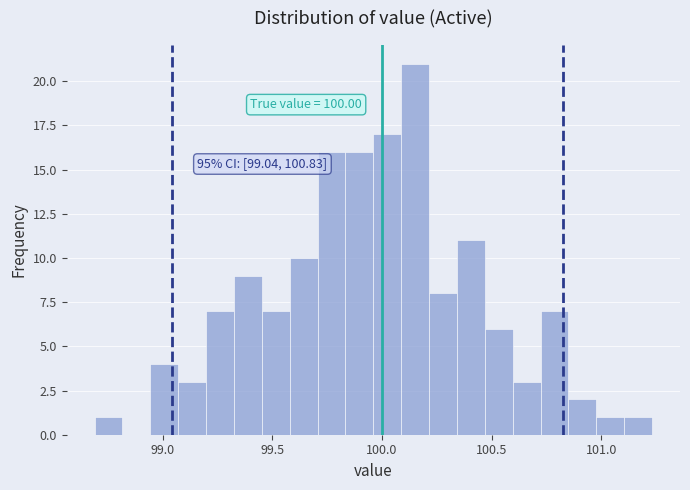

Read against the x-axis, roughly where is the centre of the tallest bar?

100.15